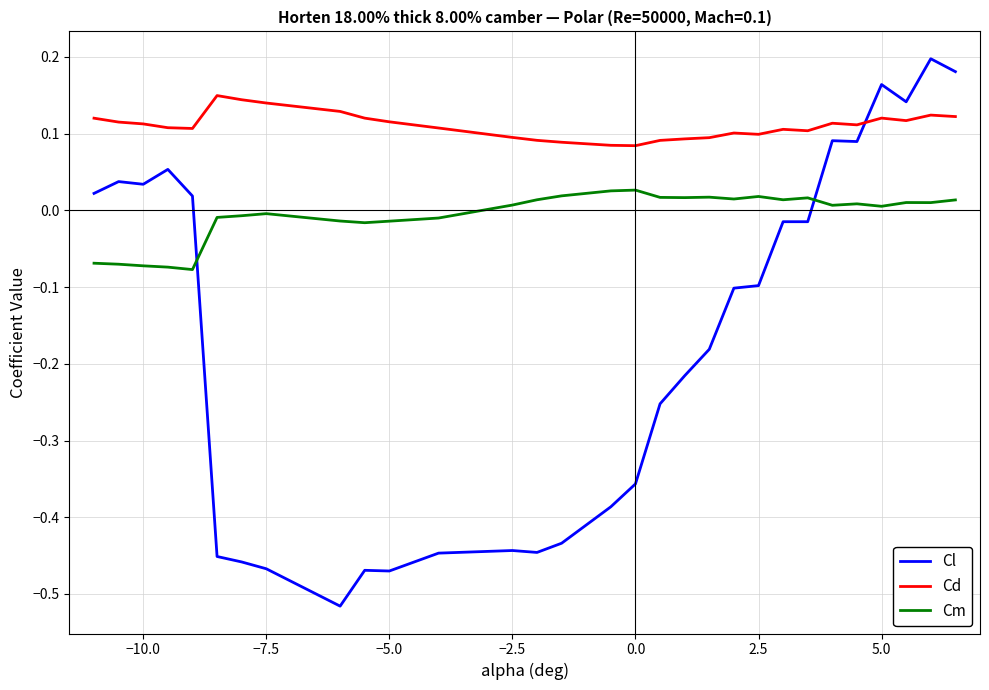

After their last crossing, which series has the higher values: Cl or Cm?

Cl